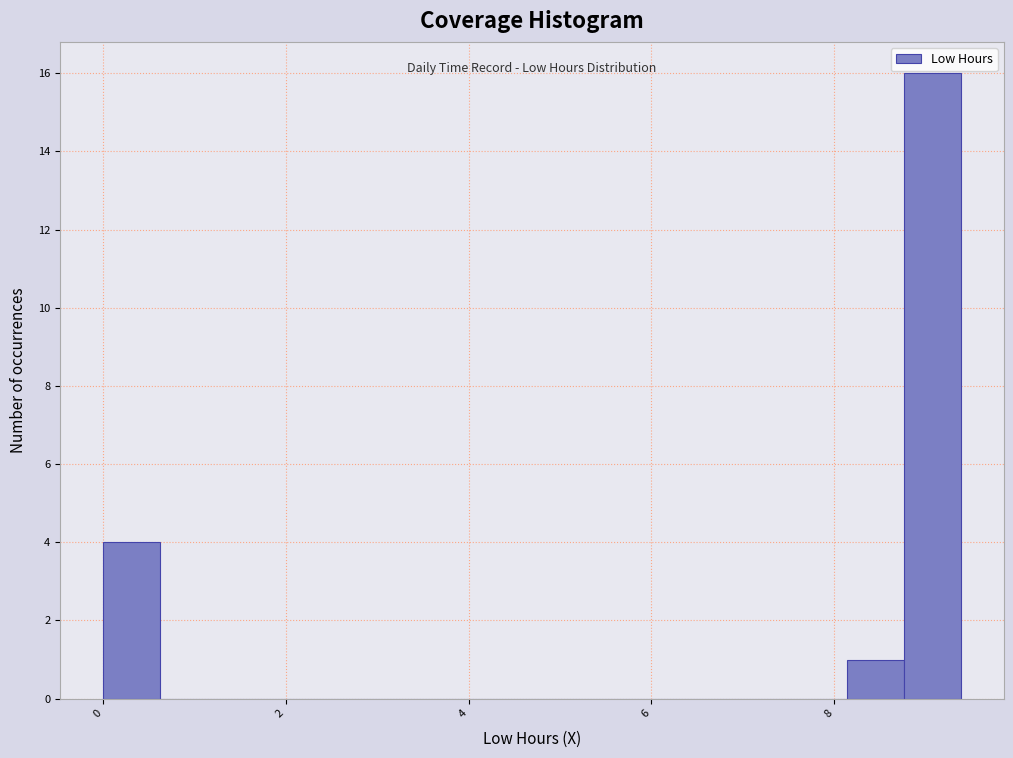

Read against the x-axis, roughly where is the centre of the tallest bar?

9.0